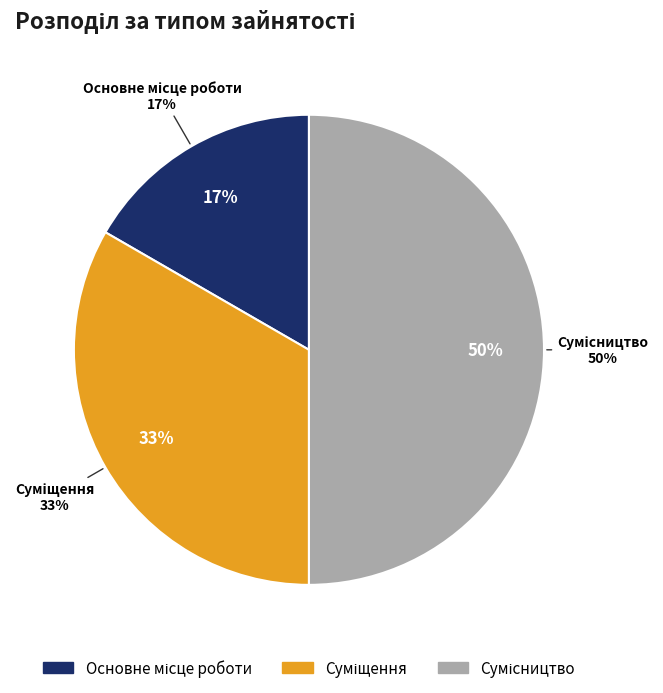

Combined, do Основне місце роботи and Сумісництво account for over 50%?

Yes